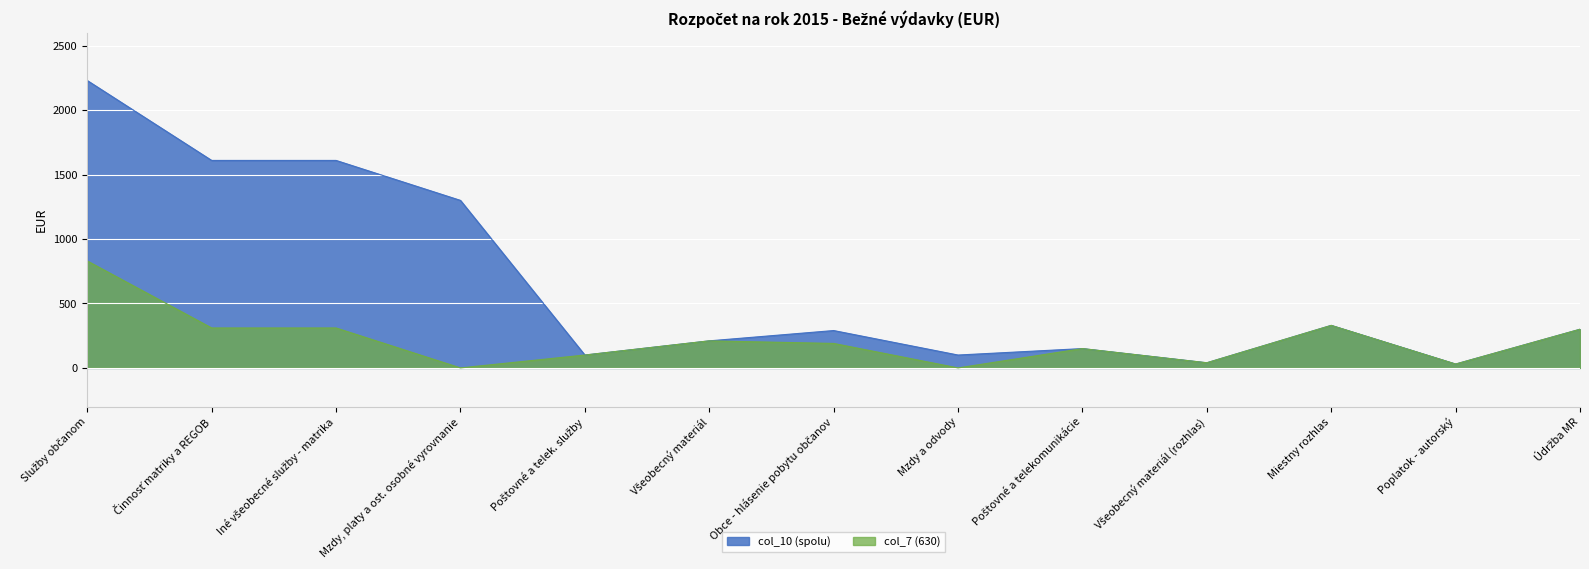

What is the sum of all col_10 (spolu) values?

8300